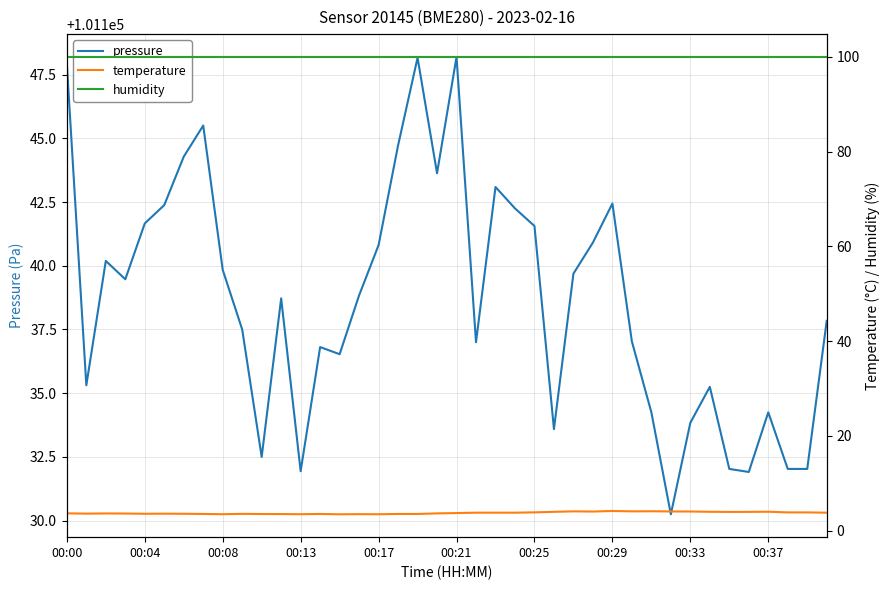

The pressure series shows 24427.9 at 00:29. True or false?

False